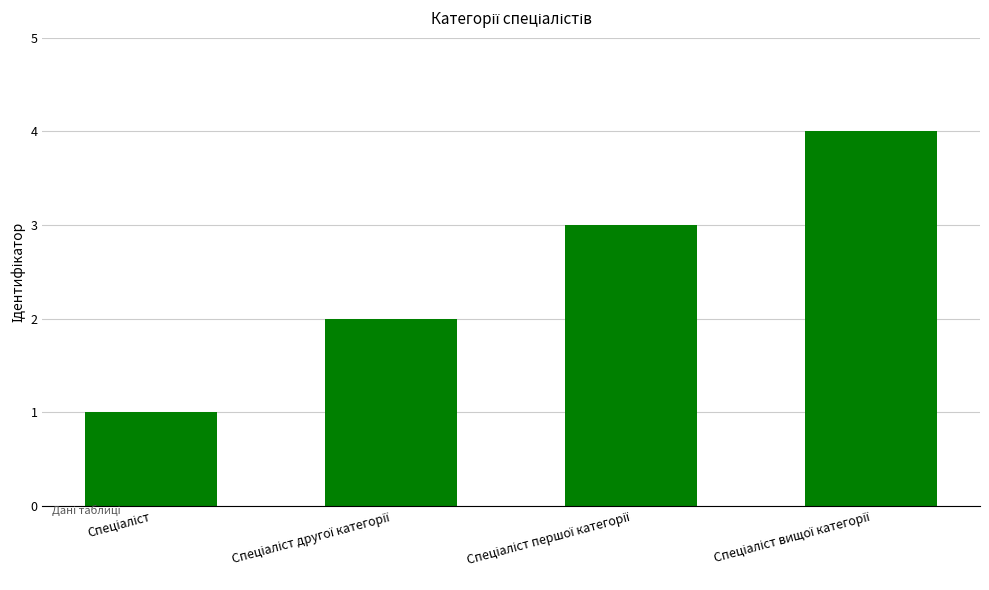

What is the value of the 4th bar from the left?

4